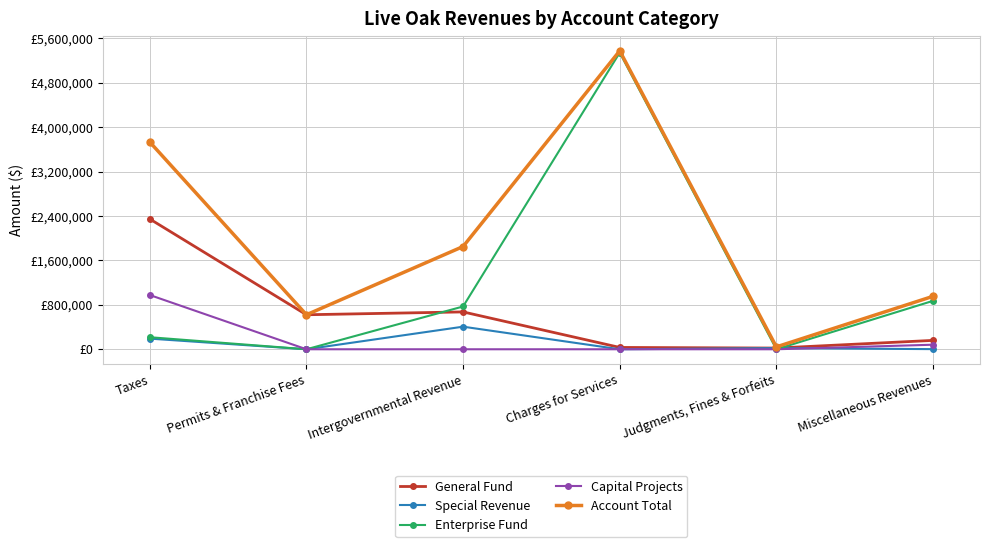

What is the label of the 1st point from the right?

Miscellaneous Revenues